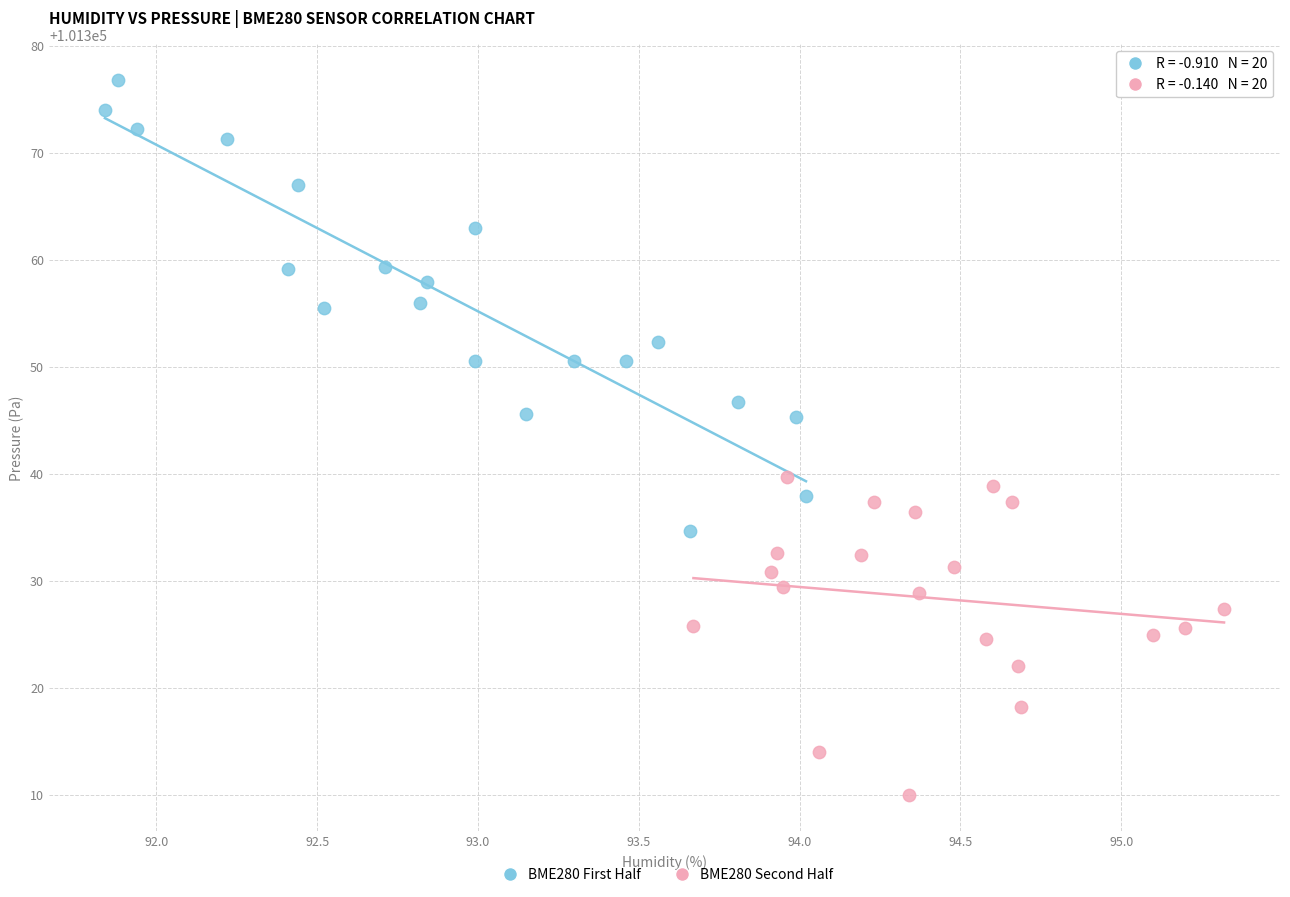

Which series has the largest Y range (max minus min)?

BME280 First Half